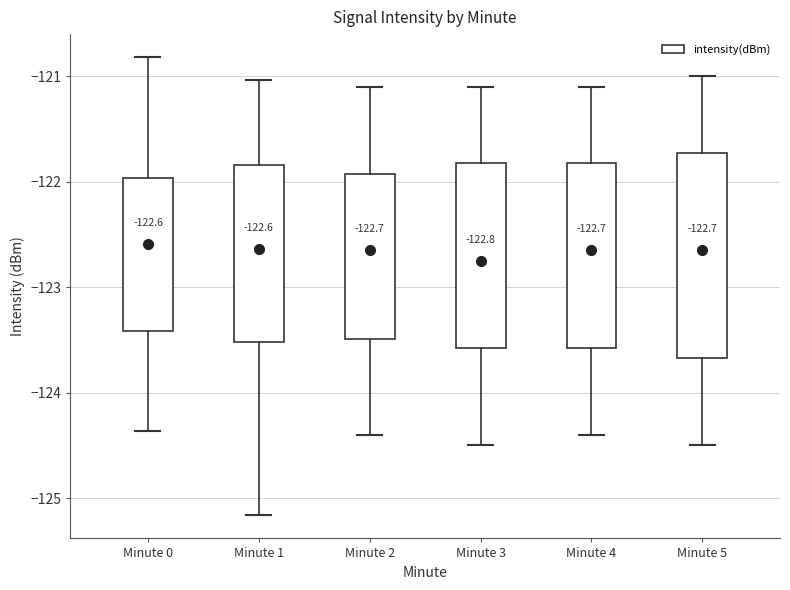

Comparing the boxes themselves (not the whiskers), which one is the tallest?

Minute 5